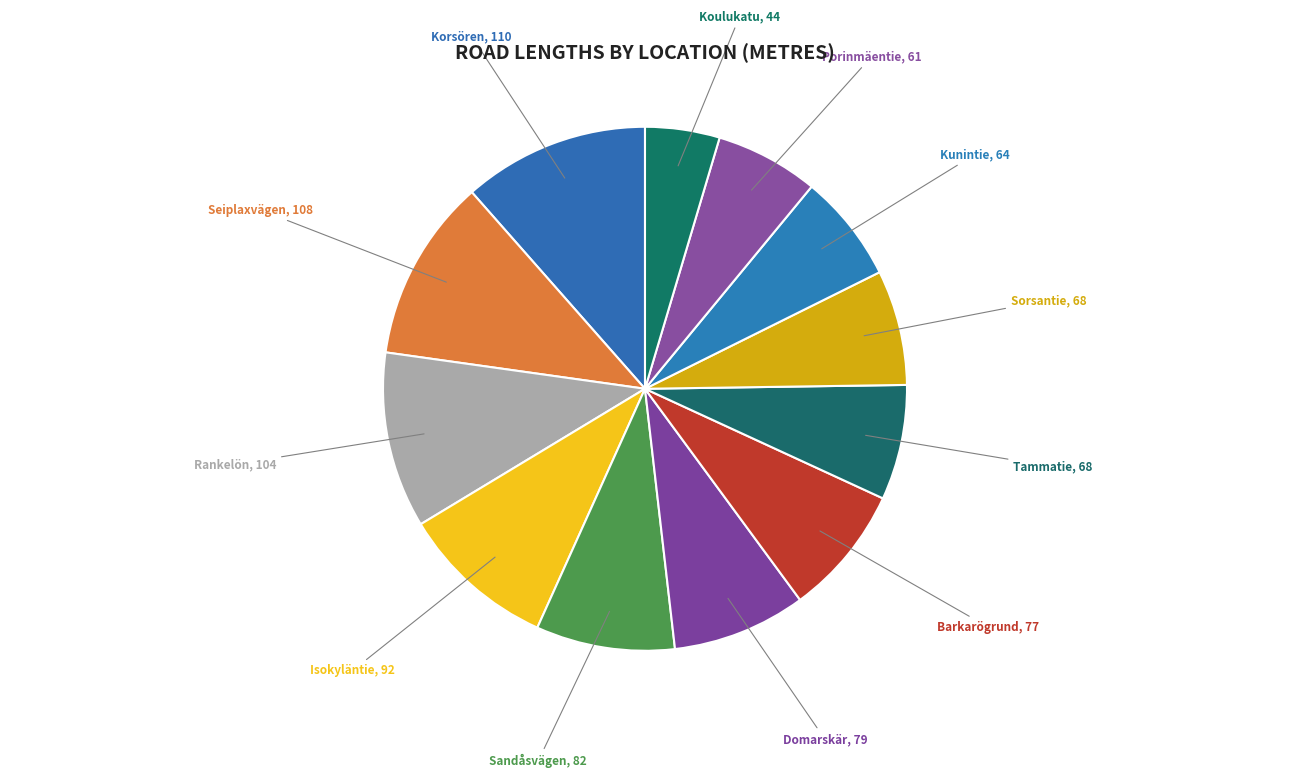

The Seiplaxvägen slice represents 11% of the pie. True or false?

True